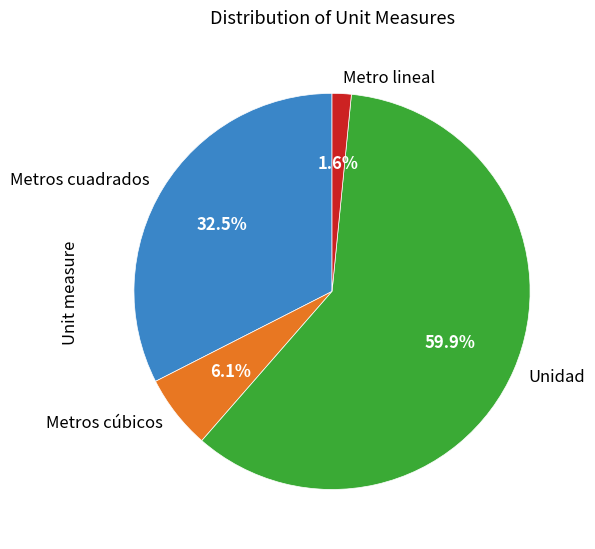

Which category has the smallest portion of the pie?

Metro lineal